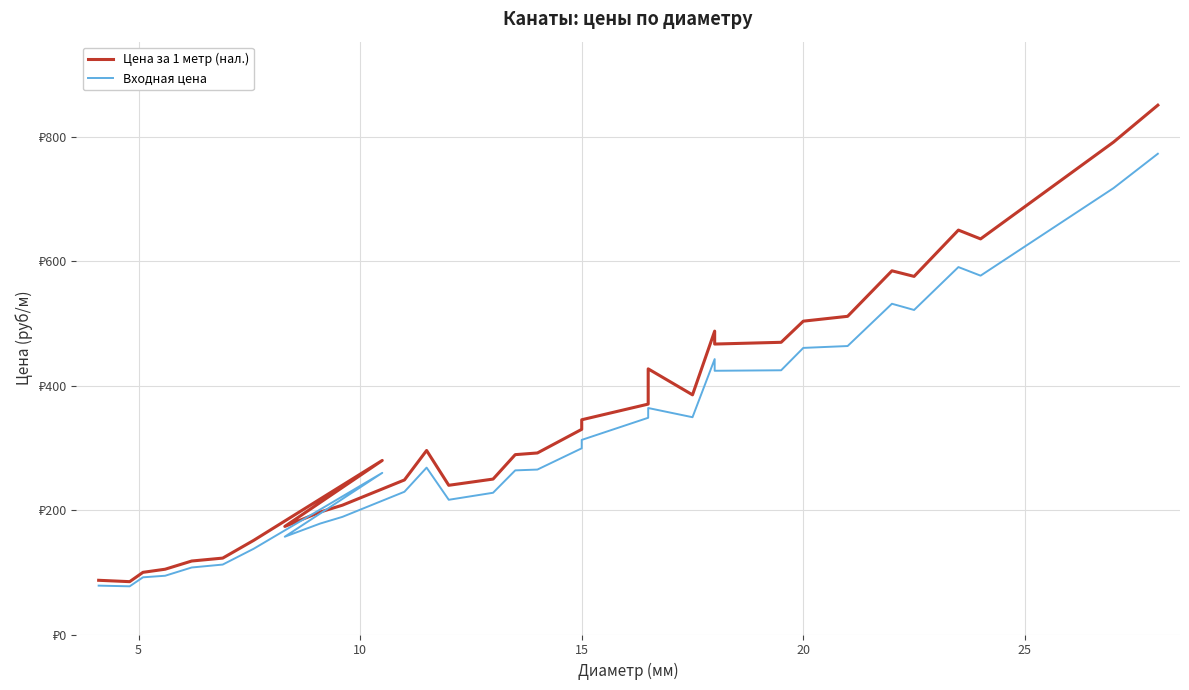

At how many categories does at least one series exceed 732?

2